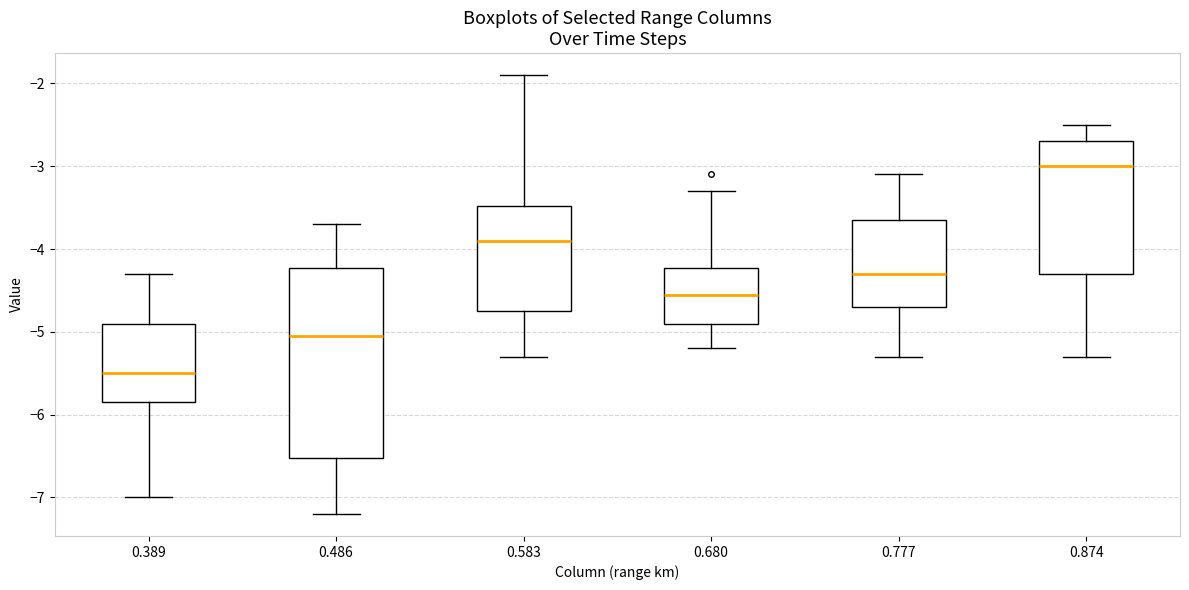

Reading left to right, read every box against the y-axis: the position of its median line, the range the box covers, and the ends of its whiskers. The values are not printed on the chart, so give them approximately, as read against the axis.

0.389: median -5.5, box -5.8 to -4.9, whiskers -7.0 to -4.3
0.486: median -5.0, box -6.5 to -4.2, whiskers -7.2 to -3.7
0.583: median -3.9, box -4.7 to -3.5, whiskers -5.3 to -1.9
0.680: median -4.5, box -4.9 to -4.2, whiskers -5.2 to -3.3
0.777: median -4.3, box -4.7 to -3.6, whiskers -5.3 to -3.1
0.874: median -3.0, box -4.3 to -2.7, whiskers -5.3 to -2.5